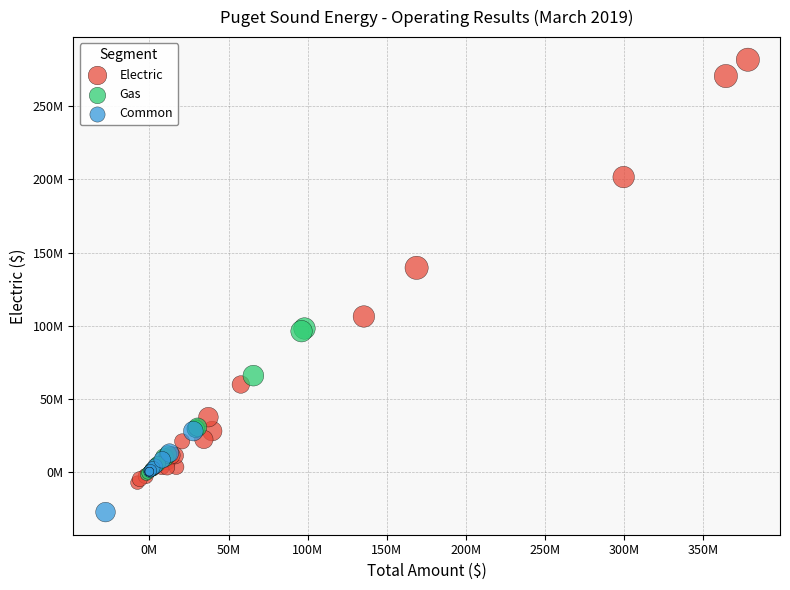

Which series has the widest spread of Y values?

Electric